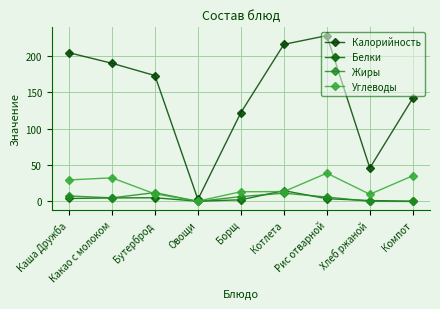

How many lines are shown in the chart?

4